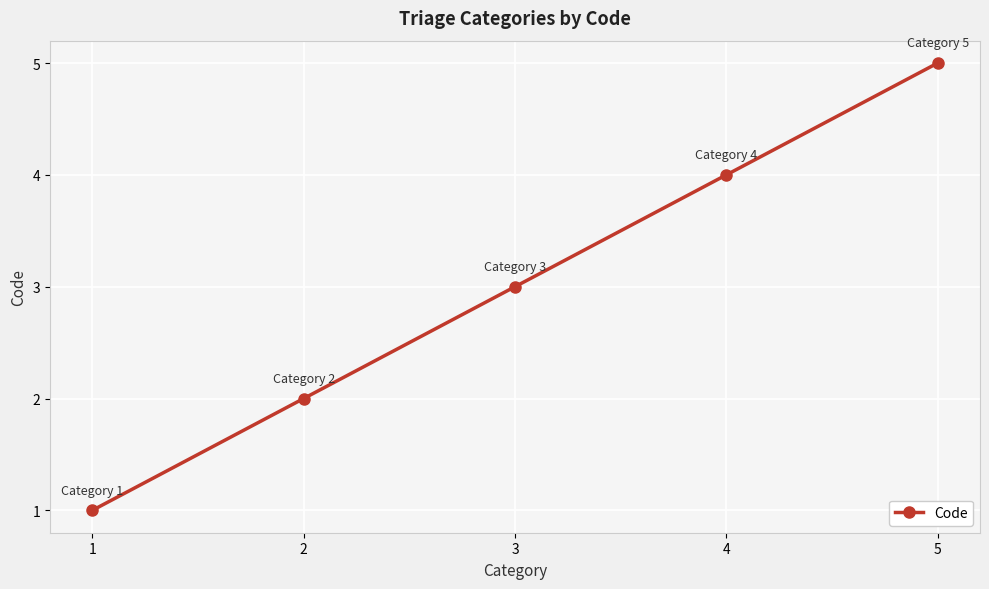

How many values are below 3?

2